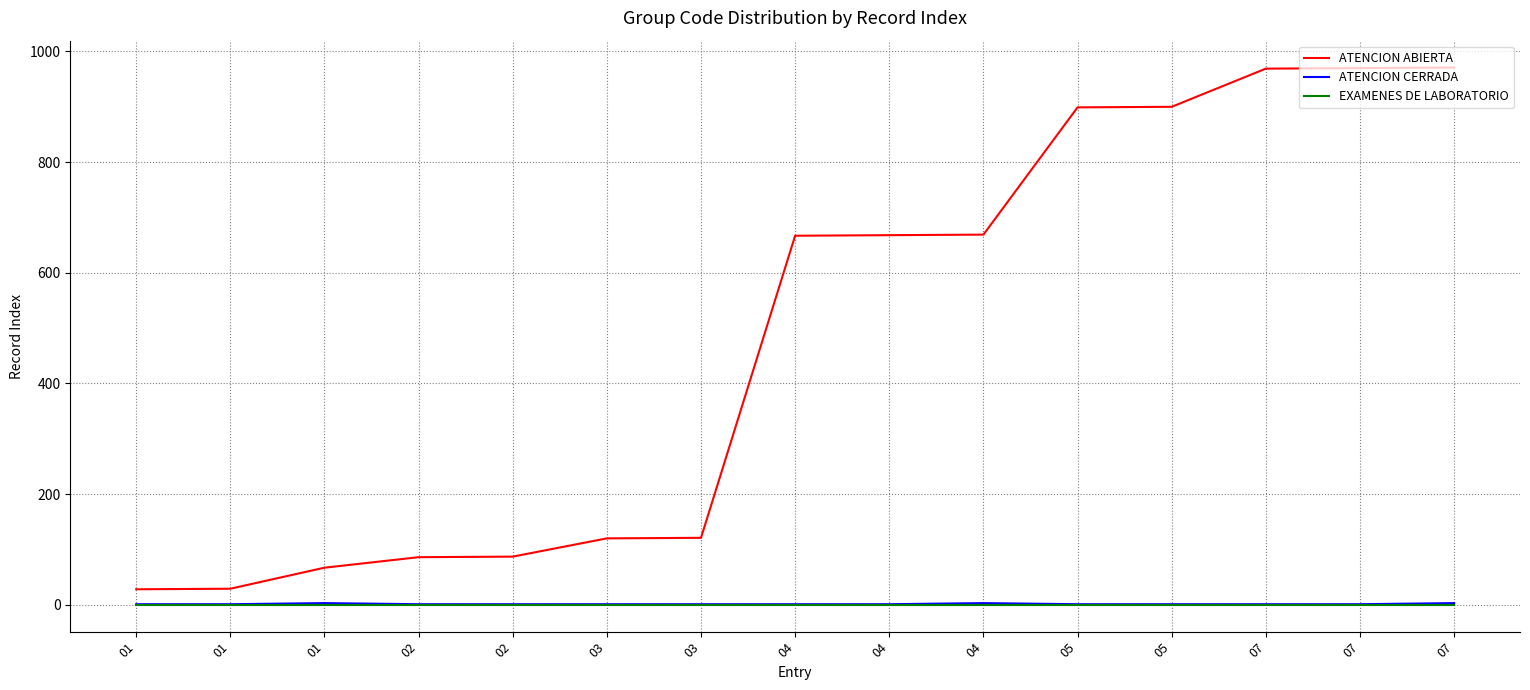

How many lines are shown in the chart?

3